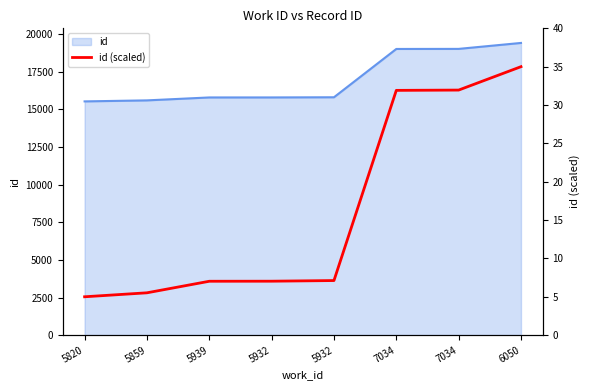

What is the ratio of the value at 5932 to the value at 5859?

1.3